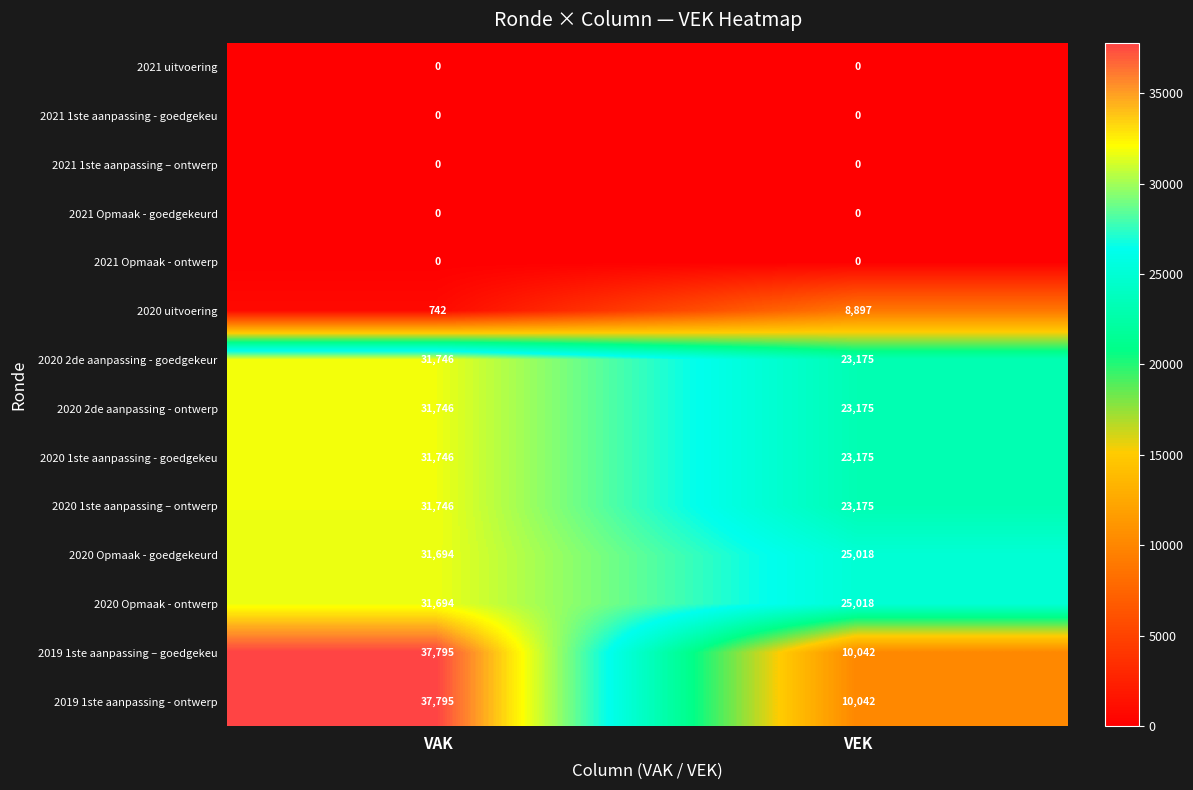

Reading right to left, list all the values displayed in this chart.

2021 uitvoering: 0	0
2021 1ste aanpassing - goedgekeu: 0	0
2021 1ste aanpassing – ontwerp: 0	0
2021 Opmaak - goedgekeurd: 0	0
2021 Opmaak - ontwerp: 0	0
2020 uitvoering: 8897	742
2020 2de aanpassing - goedgekeur: 23175	31746
2020 2de aanpassing - ontwerp: 23175	31746
2020 1ste aanpassing - goedgekeu: 23175	31746
2020 1ste aanpassing – ontwerp: 23175	31746
2020 Opmaak - goedgekeurd: 25018	31694
2020 Opmaak - ontwerp: 25018	31694
2019 1ste aanpassing – goedgekeu: 10042	37795
2019 1ste aanpassing - ontwerp: 10042	37795